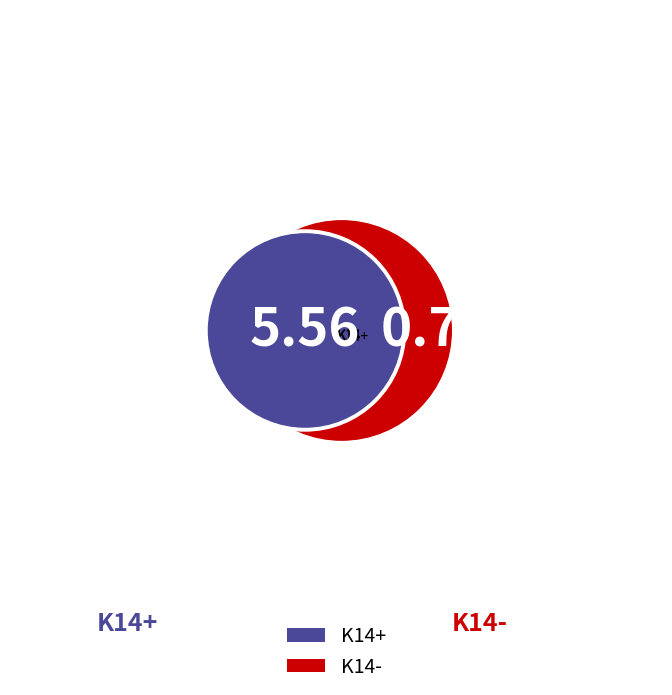

Rank the categories by value from lowest to highest.

K14-, K14+